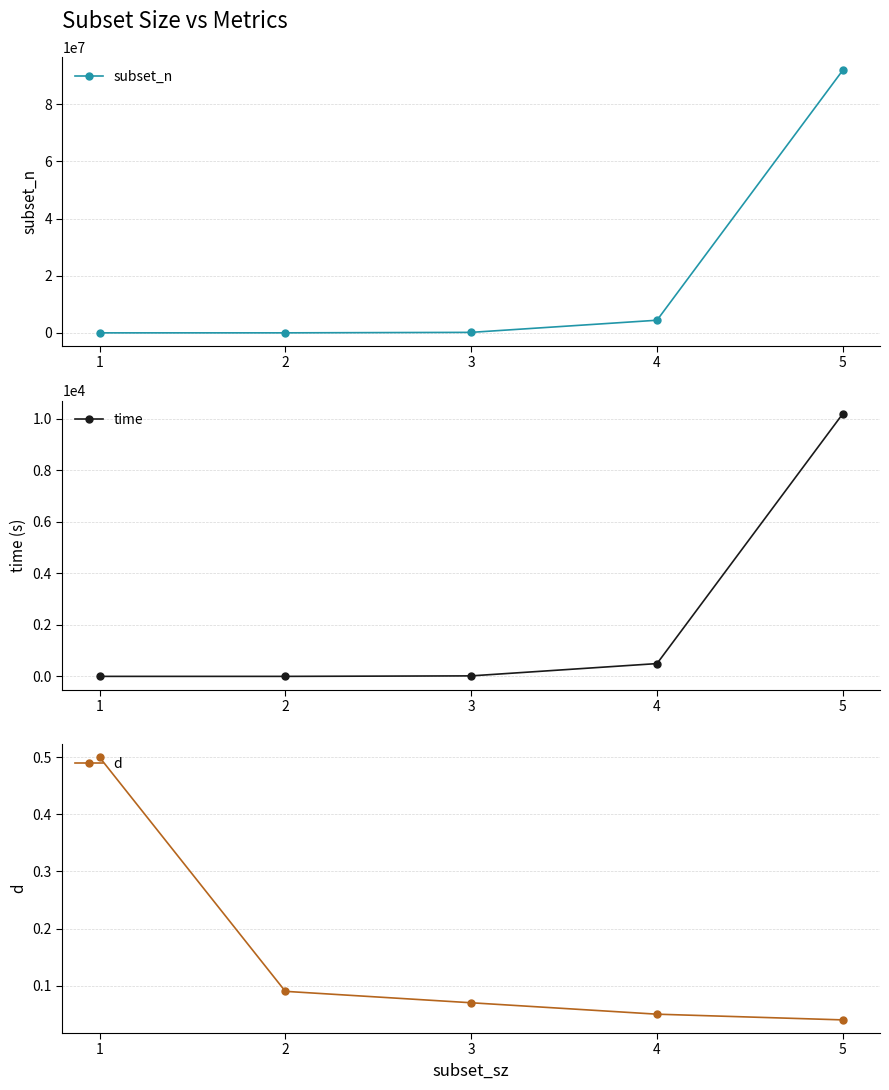

How many series are shown in this chart?

3